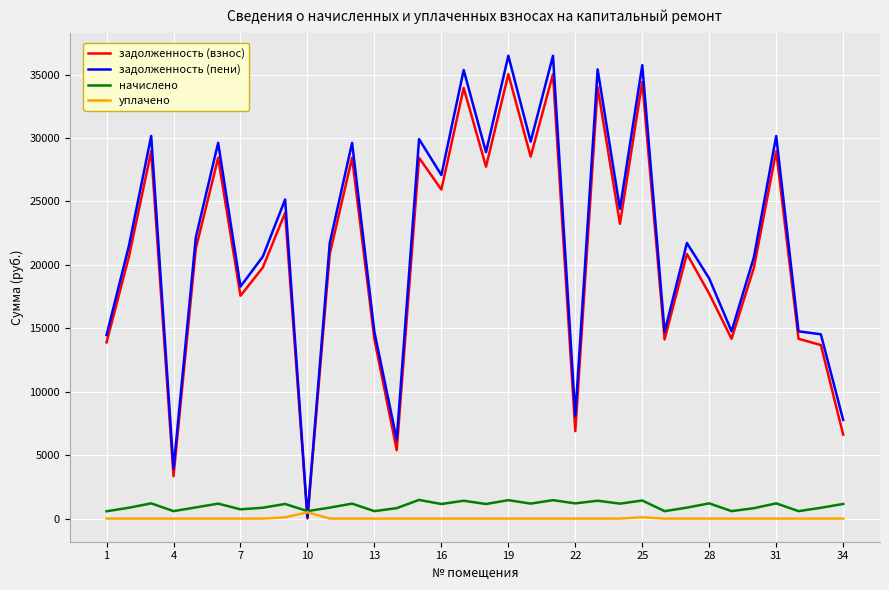

After their last crossing, which series has the higher values: задолженность (пени) or начислено?

задолженность (пени)